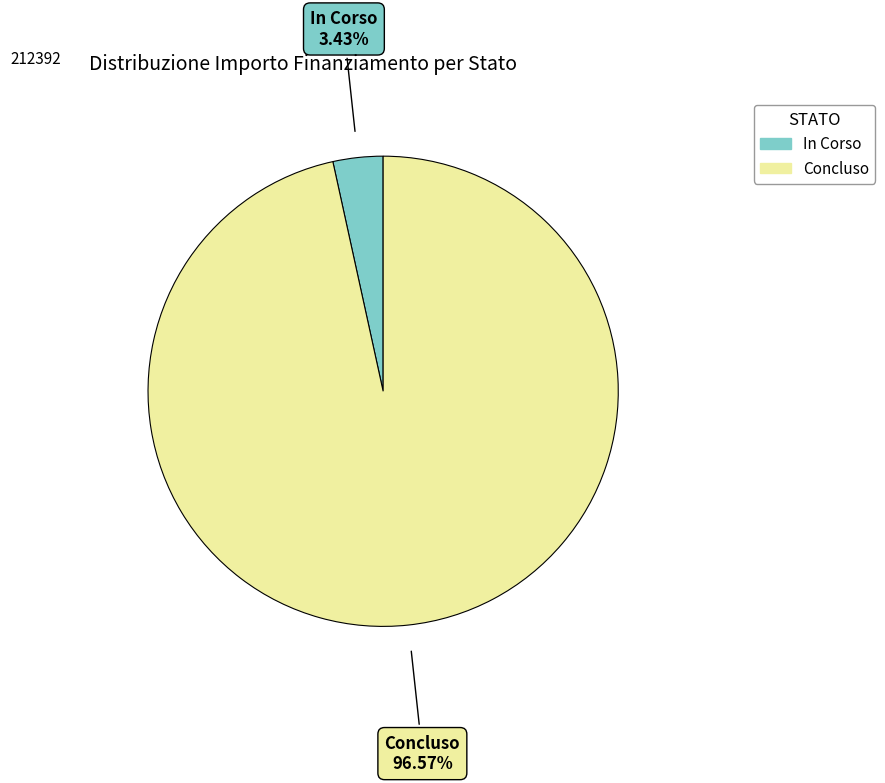

How many slices are in this pie chart?

2